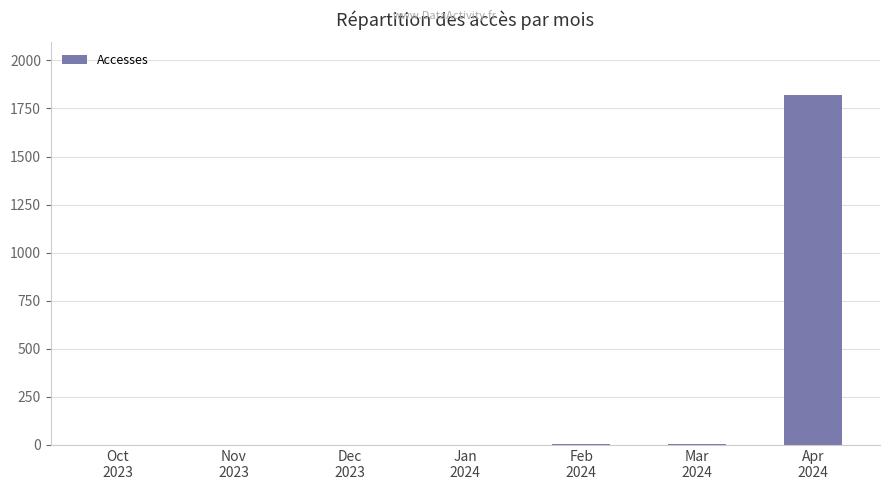

What is the sum of all values?

1835